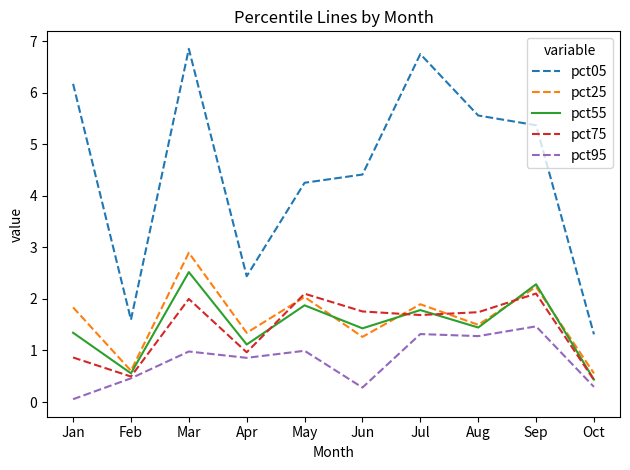

How many interior local peaks does the pct05 series have?

2